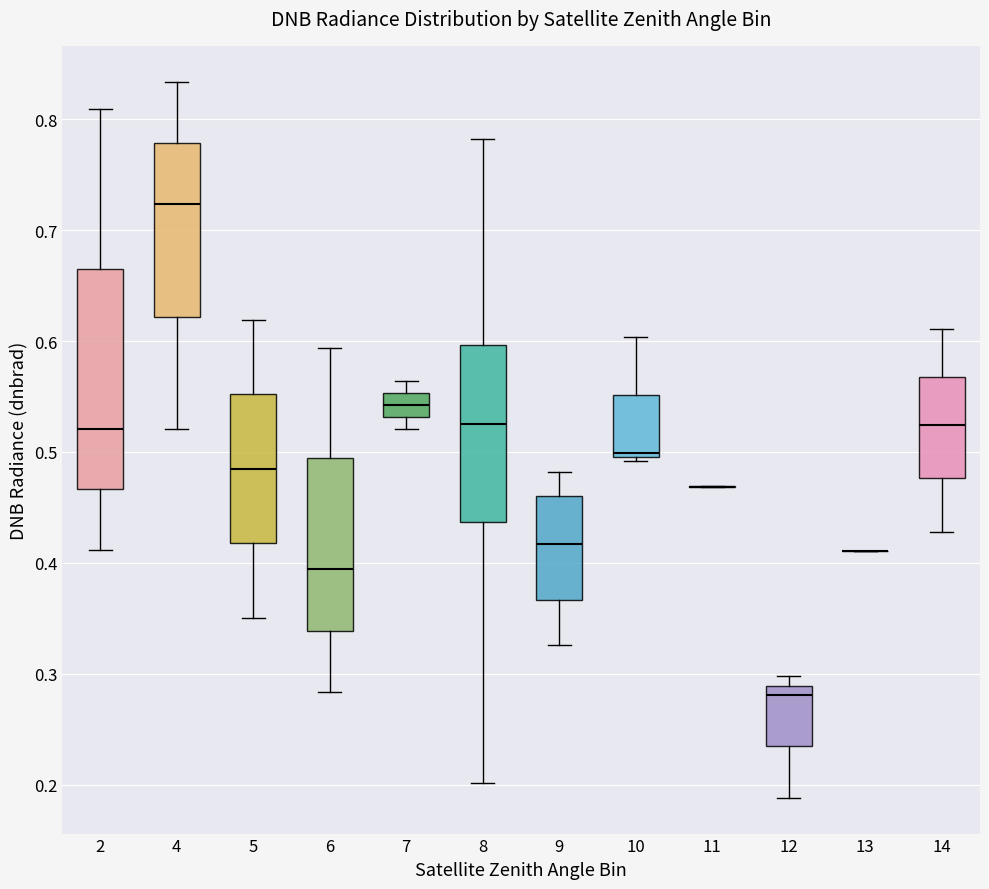

Reading left to right, transcribe this box plot: for each box, give where its median line is, the range the box spans, and where its two whiskers end, as read against the y-axis. The values are not printed on the chart, so give them approximately, as read against the axis.

2: median 0.52, box 0.47 to 0.67, whiskers 0.41 to 0.81
4: median 0.72, box 0.62 to 0.78, whiskers 0.52 to 0.83
5: median 0.48, box 0.42 to 0.55, whiskers 0.35 to 0.62
6: median 0.39, box 0.34 to 0.49, whiskers 0.28 to 0.59
7: median 0.54, box 0.53 to 0.55, whiskers 0.52 to 0.56
8: median 0.52, box 0.44 to 0.60, whiskers 0.20 to 0.78
9: median 0.42, box 0.37 to 0.46, whiskers 0.33 to 0.48
10: median 0.50 (just above the box's lower edge), box 0.50 to 0.55, whiskers 0.49 to 0.60
11: box collapsed to a line at 0.47, whiskers 0.47 to 0.47
12: median 0.28, box 0.23 to 0.29, whiskers 0.19 to 0.30
13: box collapsed to a line at 0.41, whiskers 0.41 to 0.41
14: median 0.52, box 0.48 to 0.57, whiskers 0.43 to 0.61